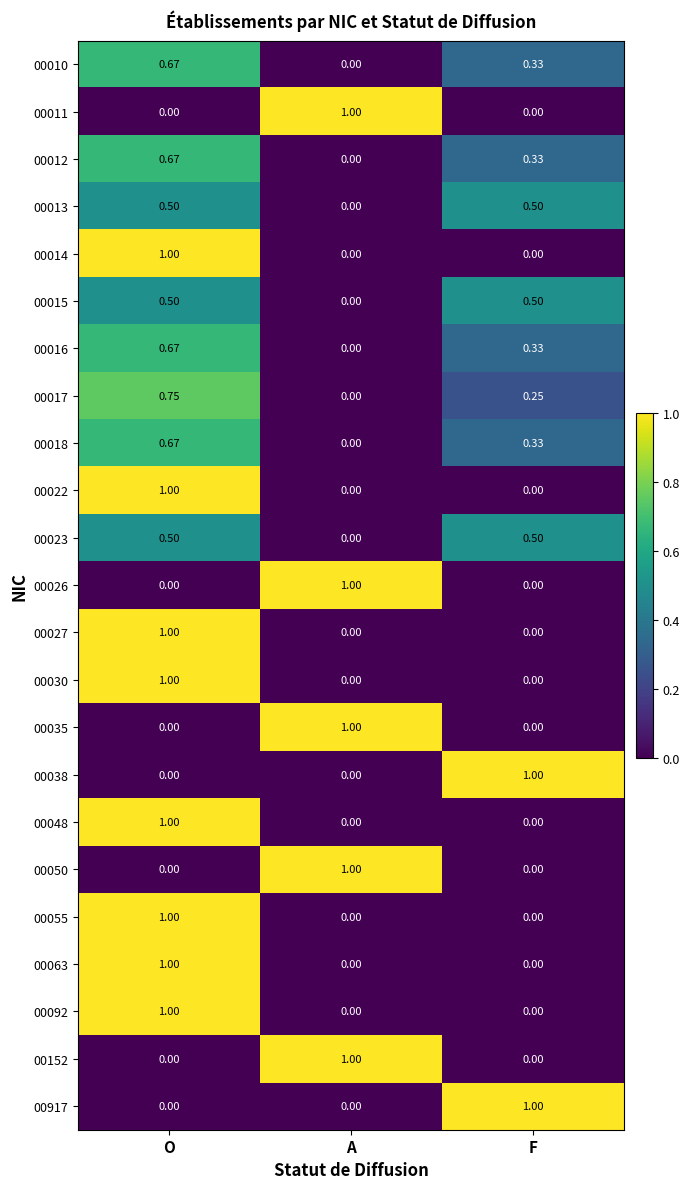

Which category has the highest value in the 00152 series?

A